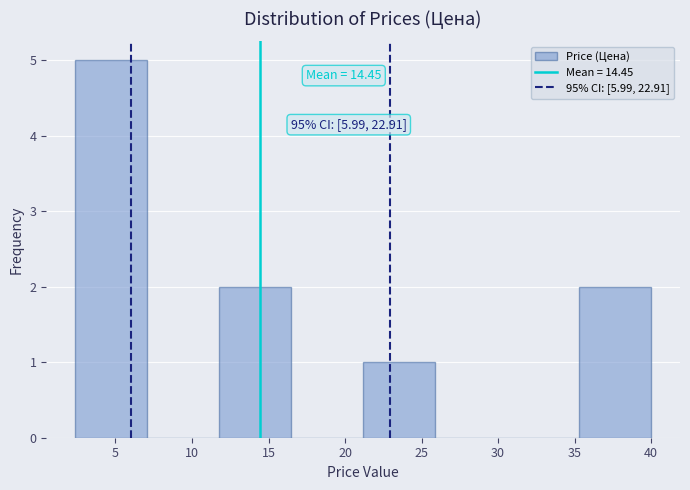

Which range on the x-axis has the tallest bar?

2.5 to 7.0